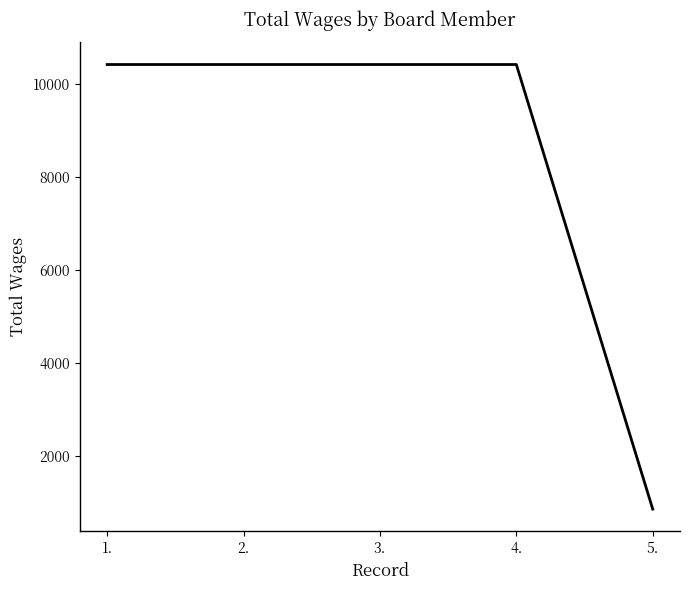

Reading left to right, transcribe all the data shown in this chart.

10419	10419	10419	10419	868